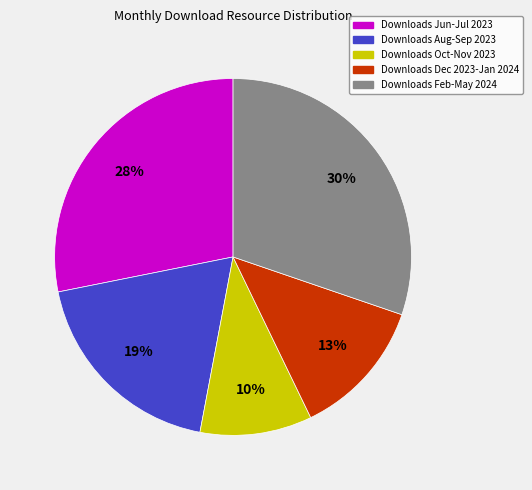

To the nearest percent, what is the difference between the largest and smallest slice percentages?

20%